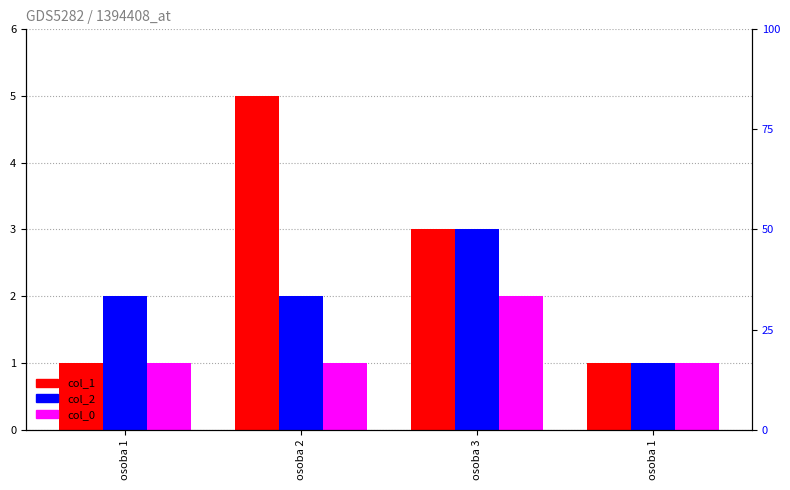

Rank the series at osoba 3 from highest to lowest value.

col_1, col_2, col_0